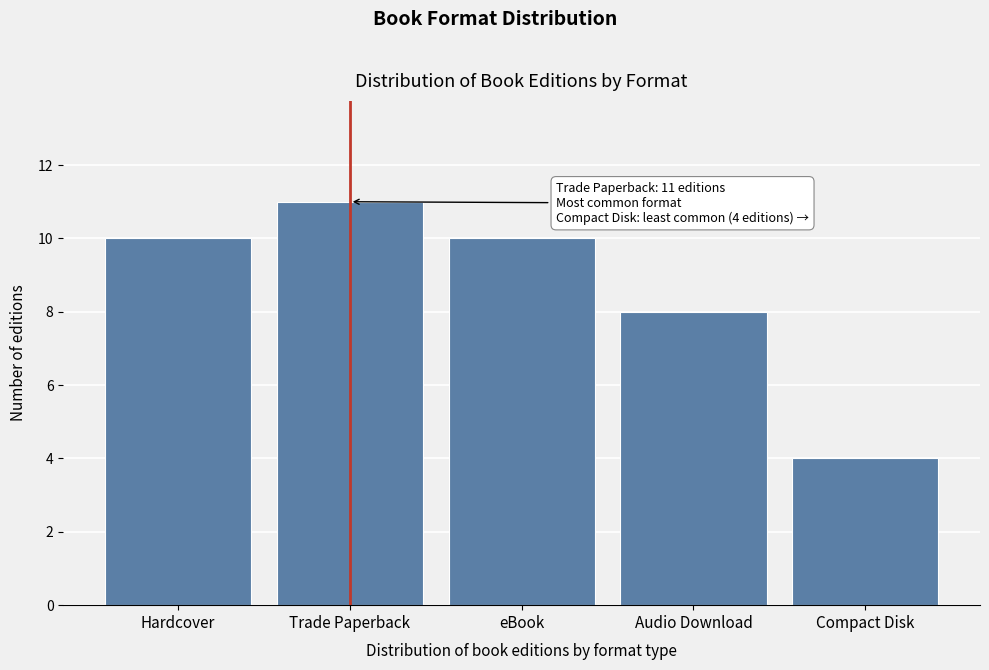

Reading right to left, what are all the values shown in this chart?

Compact Disk=4	Audio Download=8	eBook=10	Trade Paperback=11	Hardcover=10